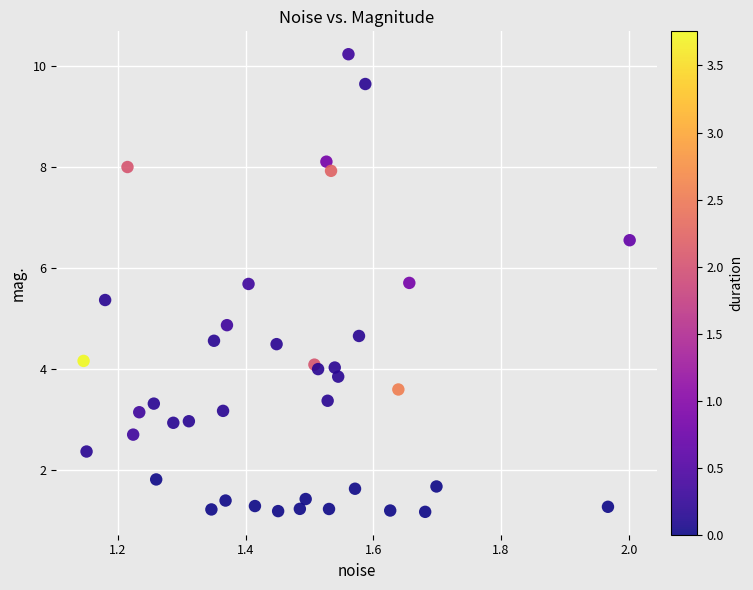

What Y value in the scatter plot is closest to 5?

4.9